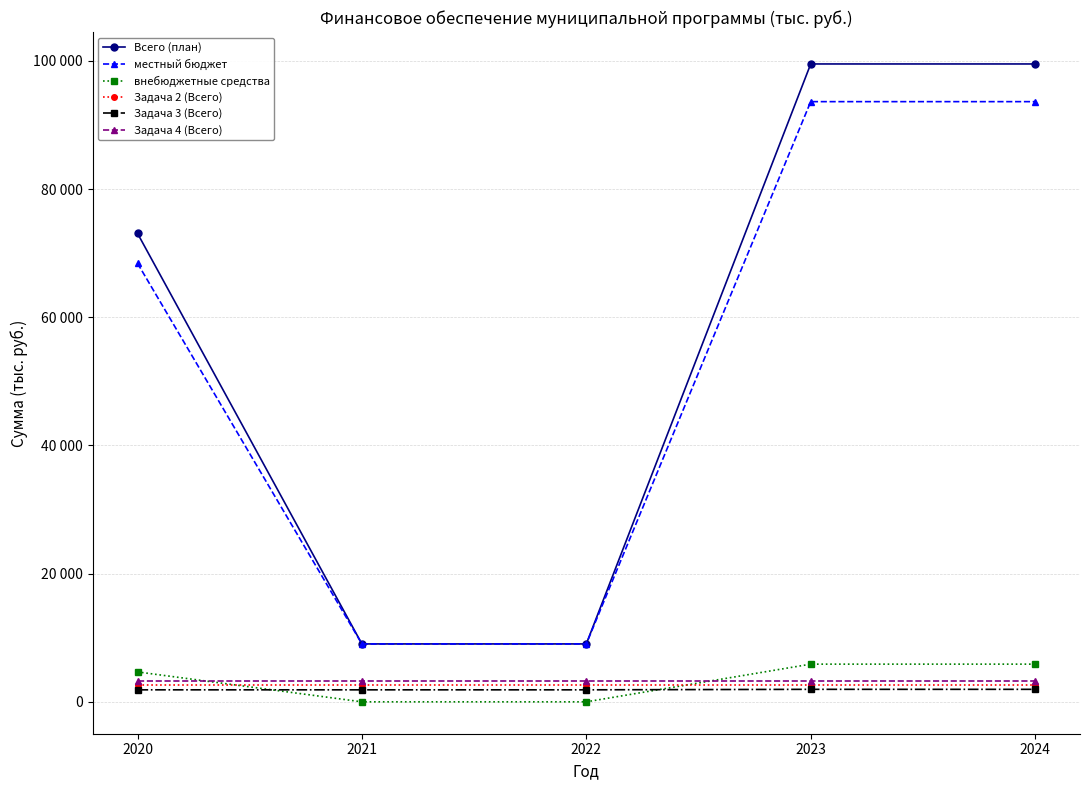

Is this an area chart (filled region under the line)?

No